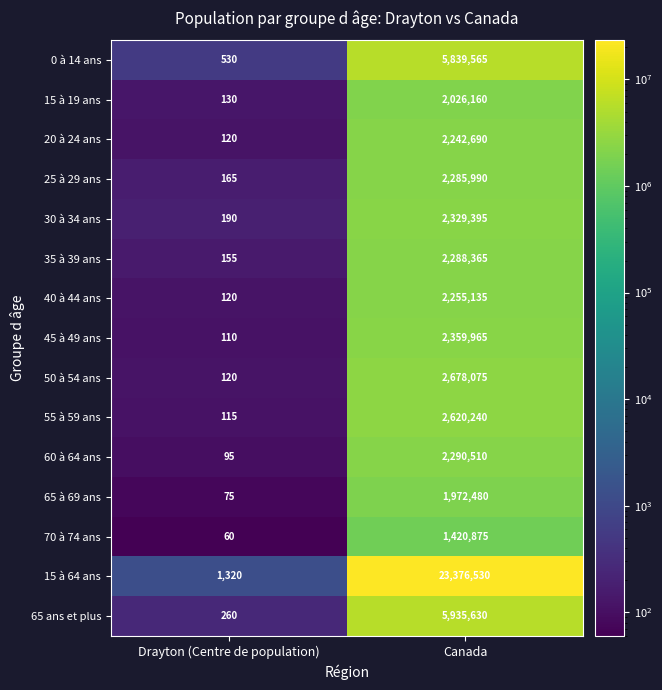

What is the total value across all series at Drayton (Centre de population)?

3565